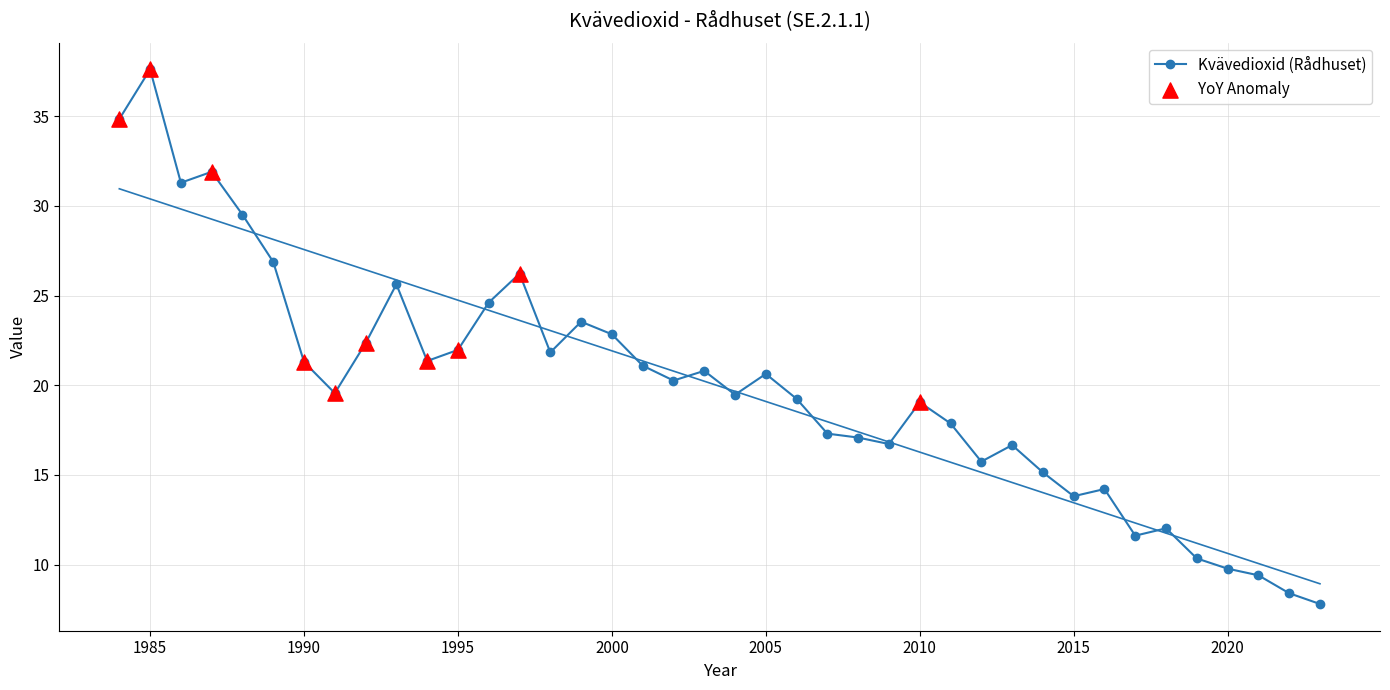

Approximately how many times larger is the value at 1991 compared to 2013?

1.2